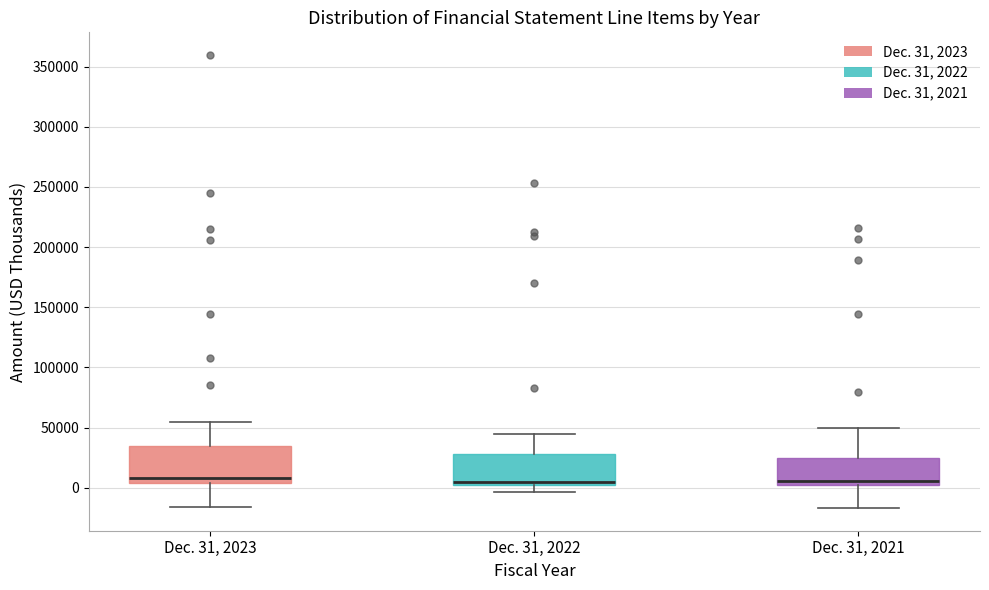

Where is the upper edge of the box for Dec. 31, 2023 on the y-axis? The values are not printed on the chart, so give them approximately, as read against the axis.

35000